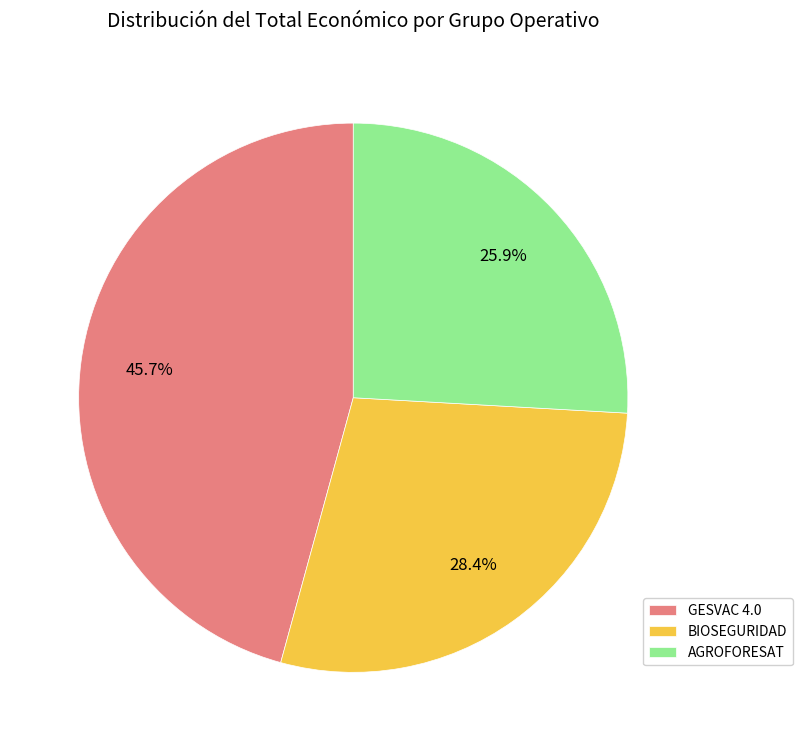

Approximately how many times larger is the value at AGROFORESAT compared to GESVAC 4.0?

0.6